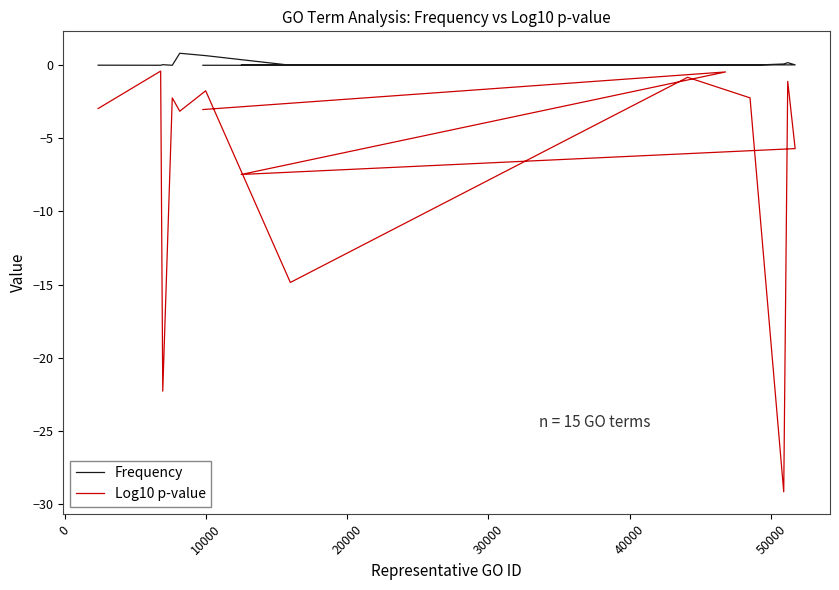

In Frequency, how many points are higher than both neighbors (excluding endpoints)?

4